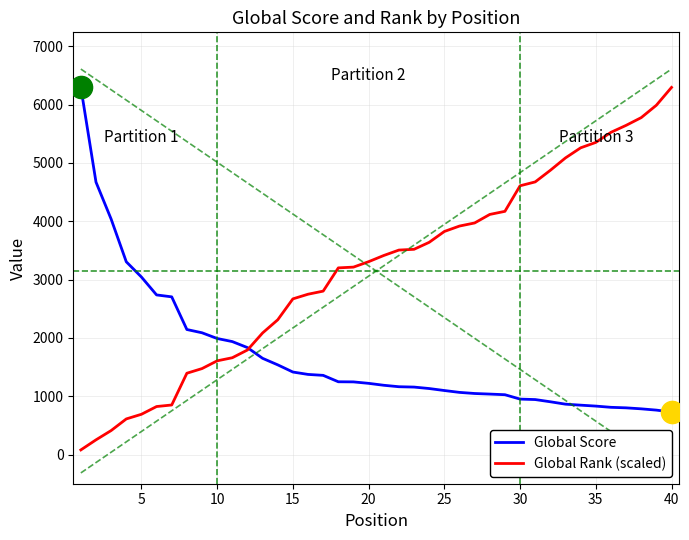

Reading right to left, transcribe all the data shown in this chart.

Global Score: 729.0	762.0	784.0	801.0	810.0	831.0	847.0	864.0	905.0	943.0	951.0	1026.0	1037.0	1047.0	1066.0	1098.0	1132.0	1157.0	1163.0	1188.0	1221.0	1246.0	1248.0	1358.0	1374.0	1415.0	1538.0	1650.0	1834.0	1937.0	1990.0	2088.0	2144.0	2704.0	2737.0	3044.0	3305.0	4037.0	4671.0	6295.0
Global Rank (scaled): 6295.0	5989.5	5777.1	5644.3	5524.7	5352.1	5259.1	5086.5	4874.0	4674.8	4608.4	4170.1	4117.0	3970.9	3917.8	3824.8	3638.9	3519.4	3506.1	3413.1	3306.9	3213.9	3200.6	2802.2	2749.1	2669.4	2310.8	2085.1	1792.9	1660.1	1607.0	1474.1	1394.5	850.0	823.4	690.6	610.9	411.7	252.3	79.7